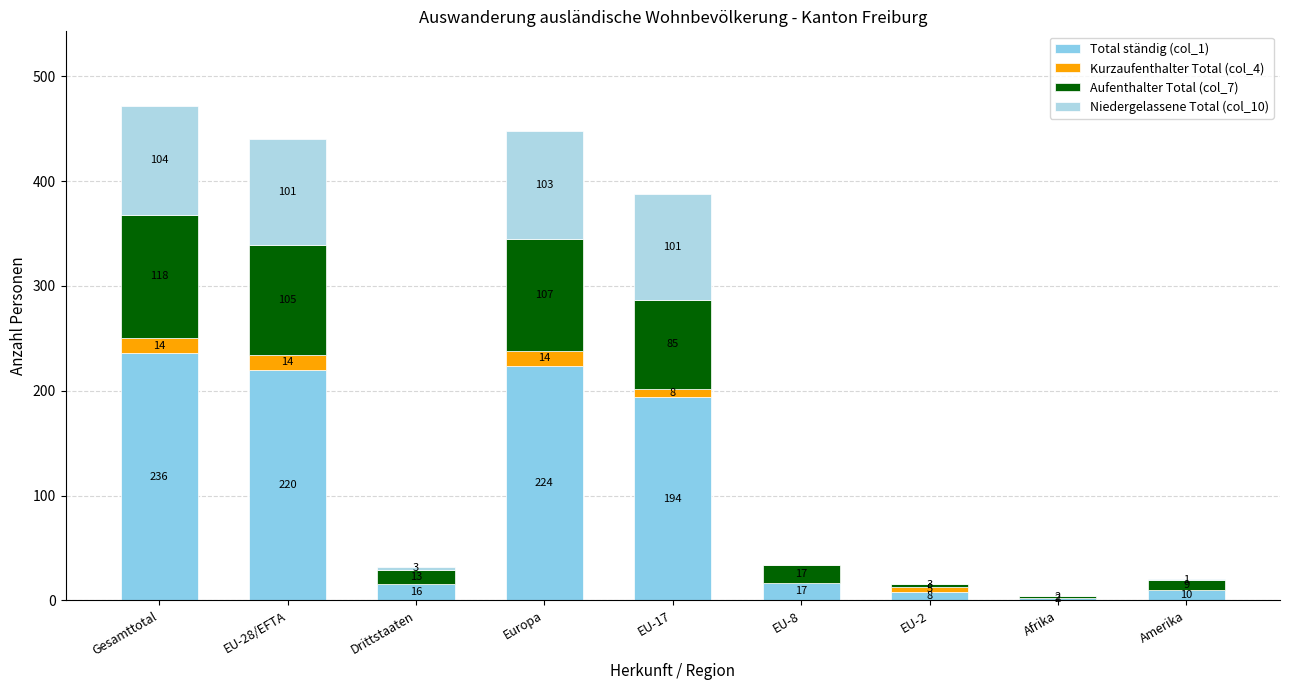

What position from the left is EU-2?

7